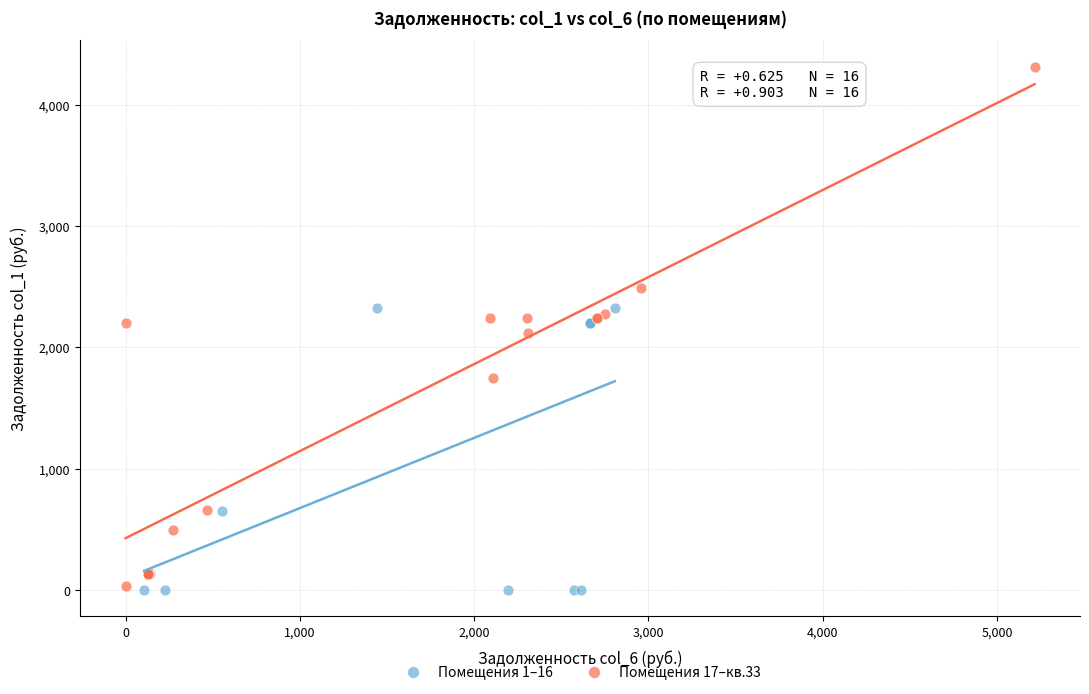

Which series has the largest Y range (max minus min)?

Помещения 17–кв.33